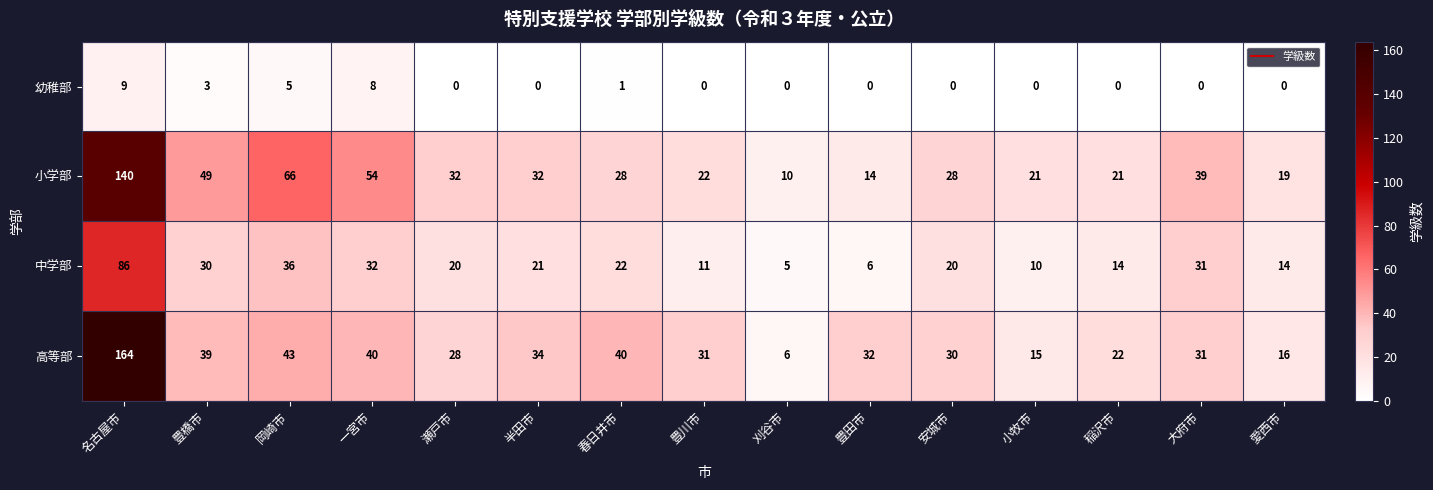

What is the sum of the 高等部 values at 刈谷市 and 小牧市?

21